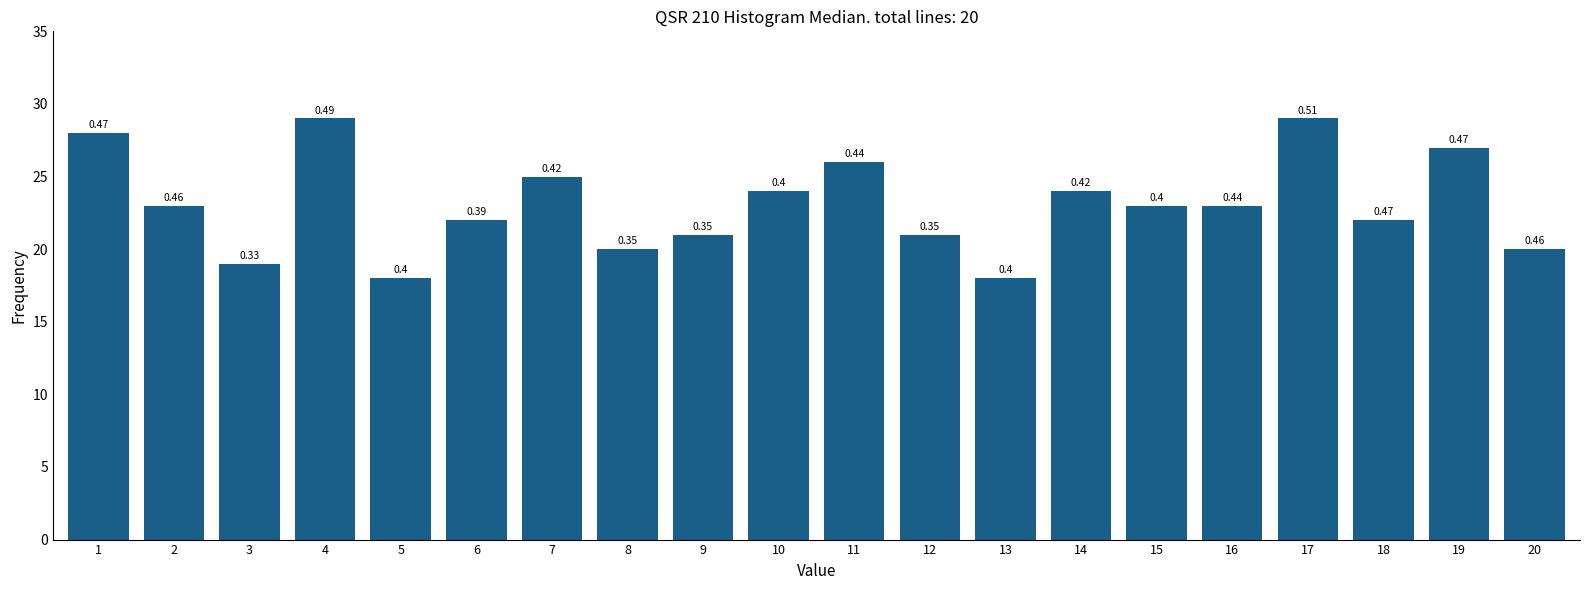

How many bars are there in total?

20